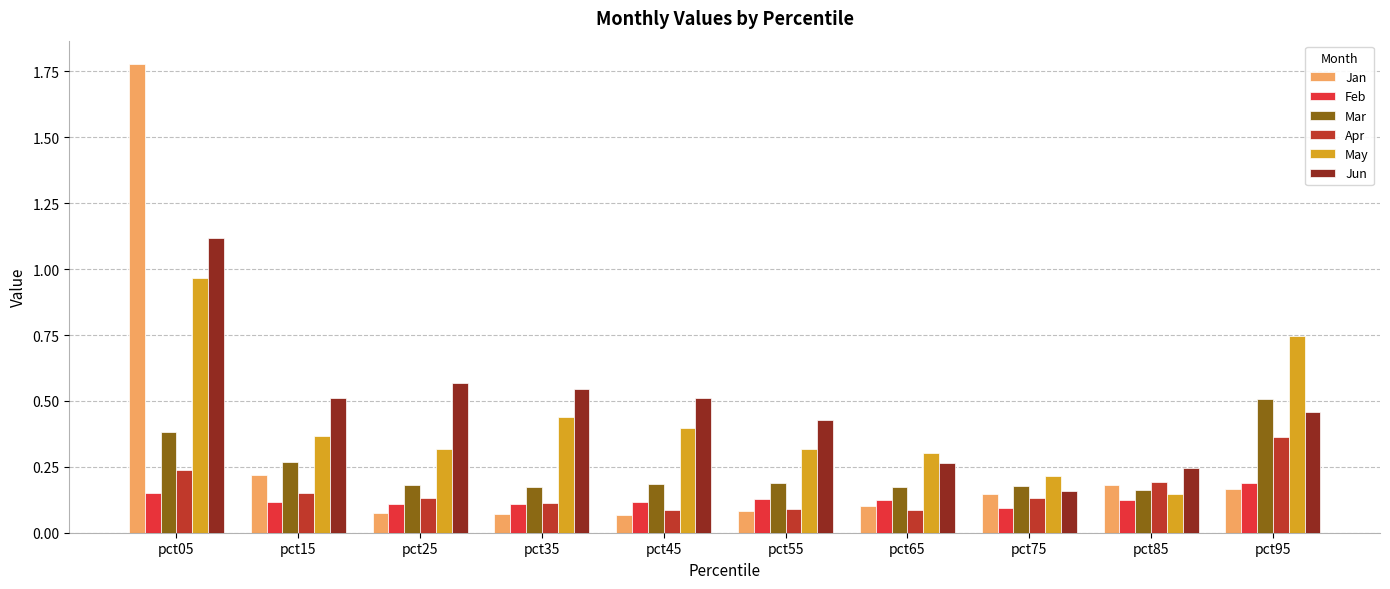

At which label does Jun reach its minimum?

pct75